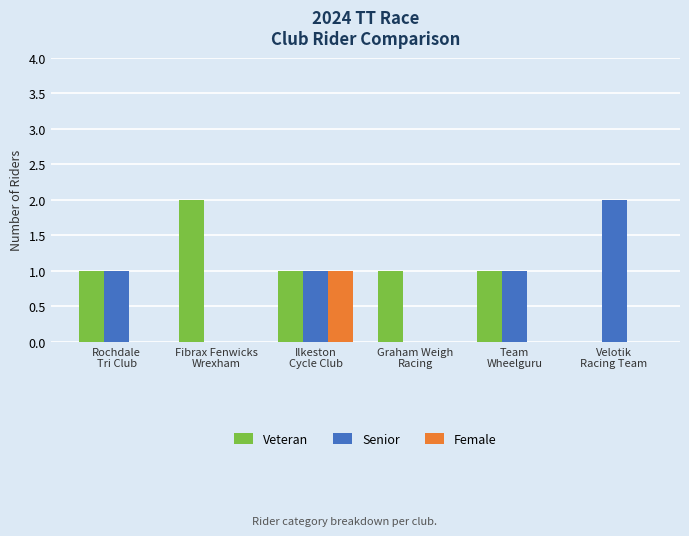

Which series has the largest total across all categories?

Veteran